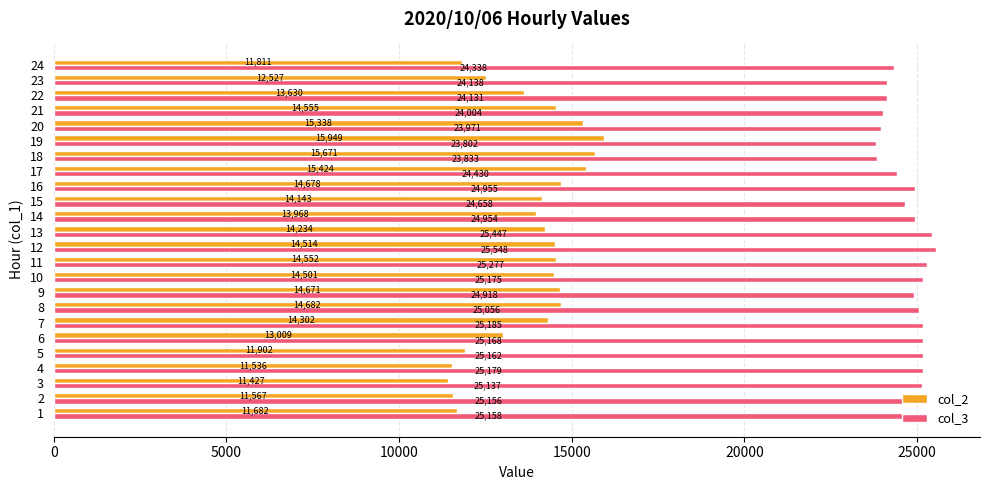

What is the lowest value of the col_3 series?

23802